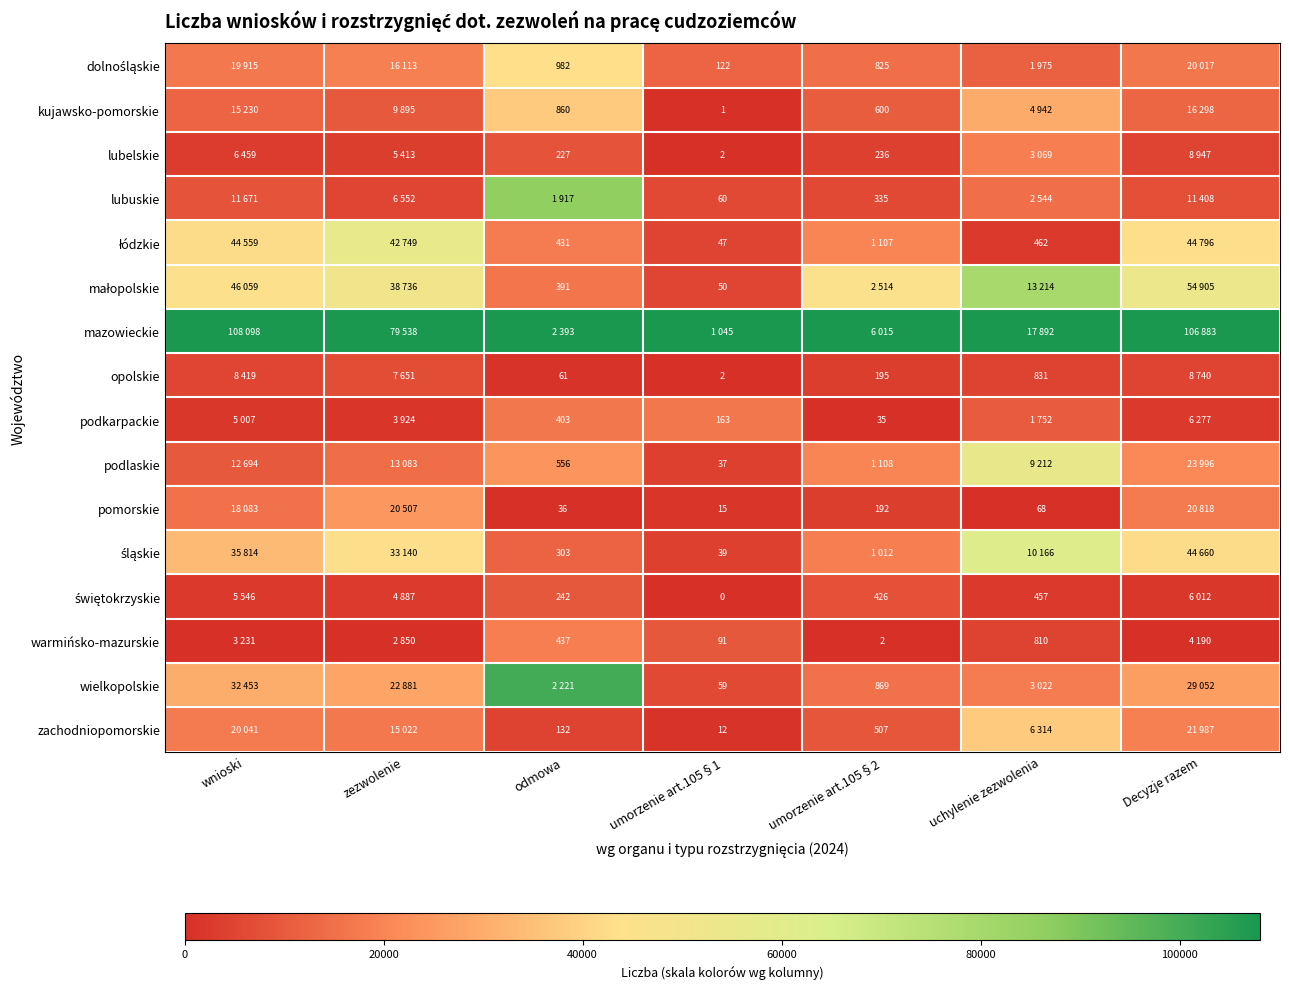

At which label is lubelskie closest to 0?

umorzenie art.105§1